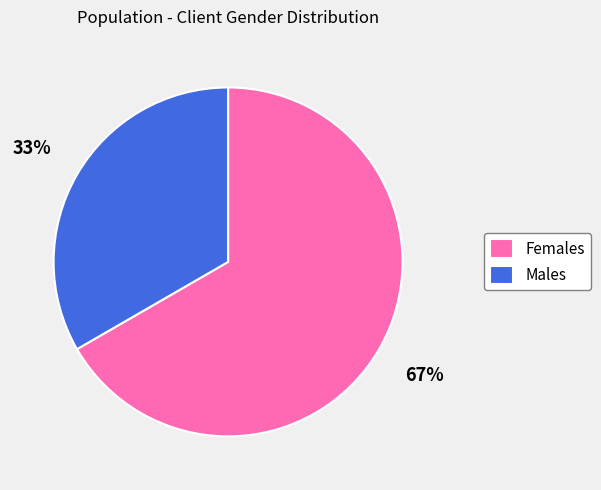

Is it true that Females is 67% of the pie?

True